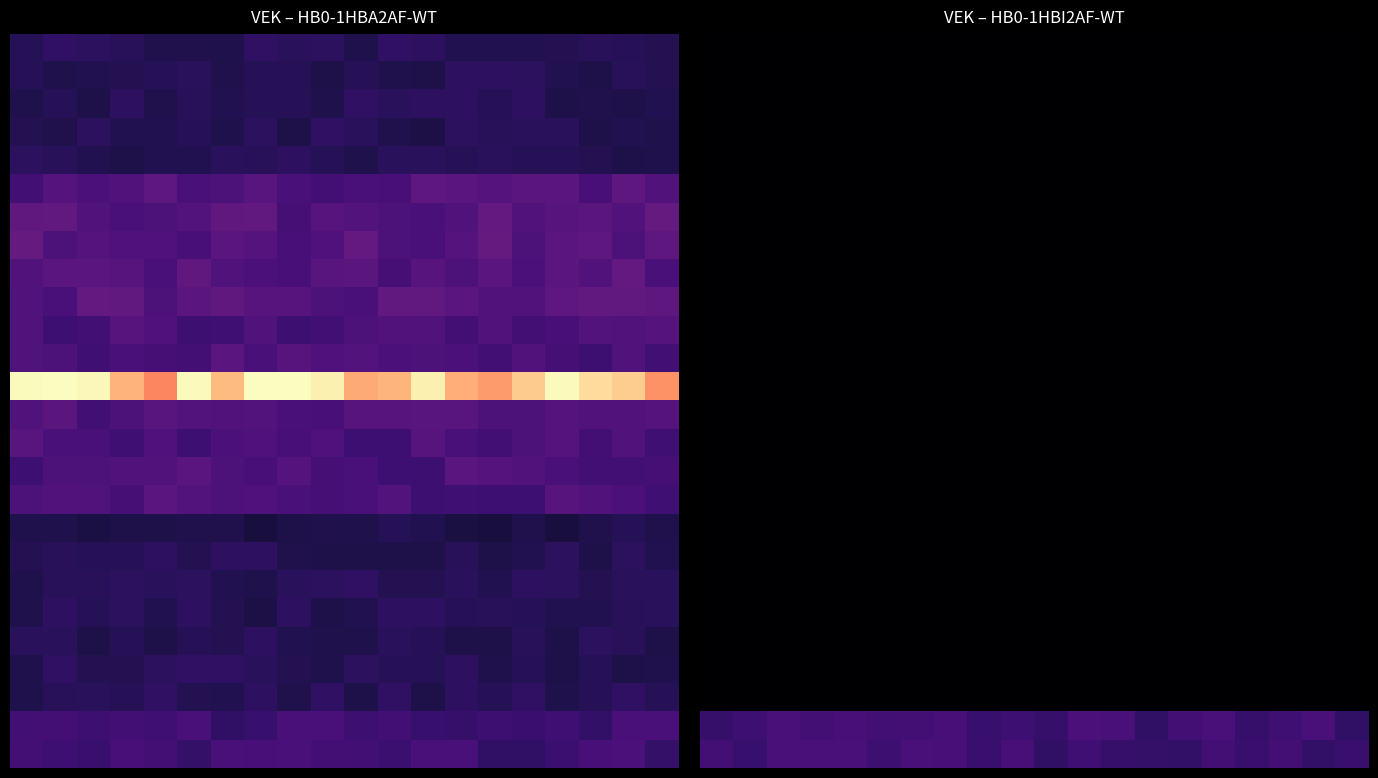

At how many categories does at least one series exceed 123?

20